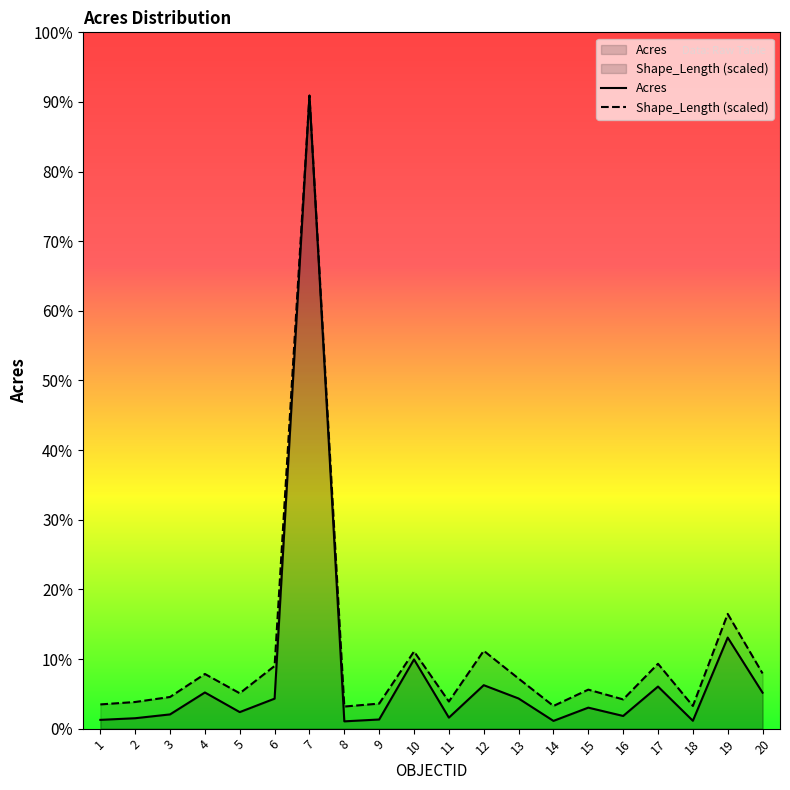

True or false: Shape_Length has more than 1 interior local peaks.

True